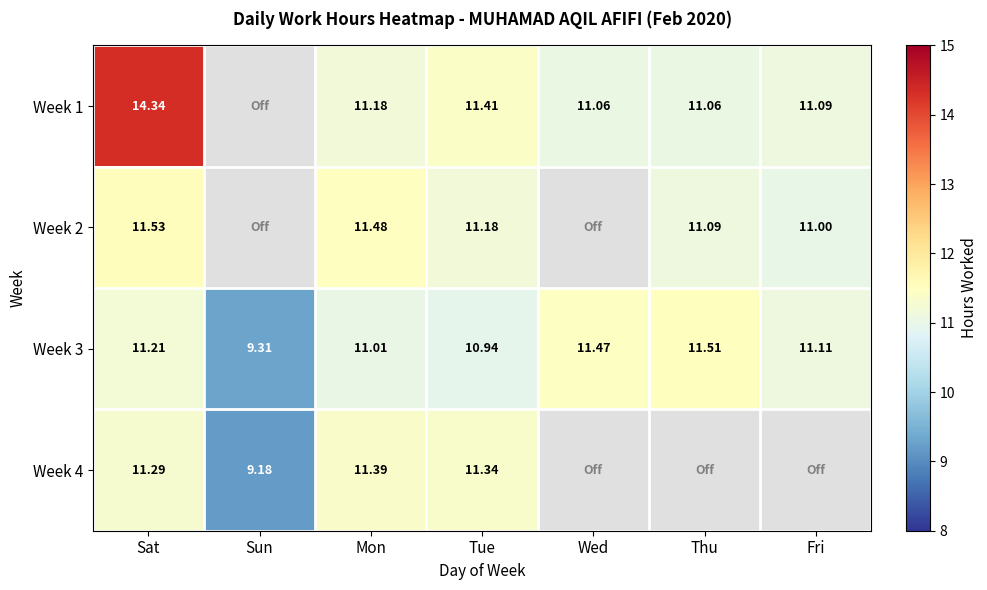

What is the difference between the maximum and minimum values in the Week 3 series?

2.2